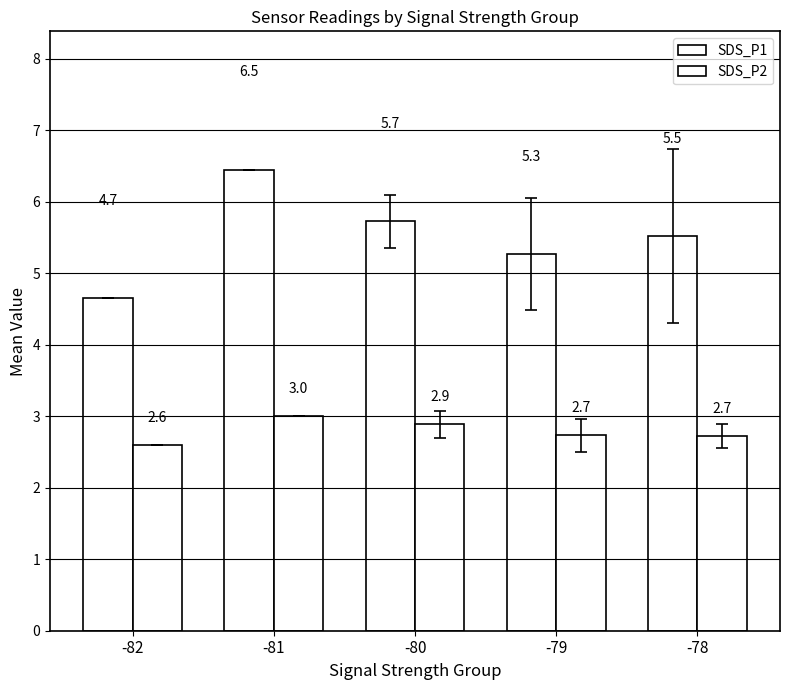

The SDS_P2 series shows 0.9 at -80. True or false?

False